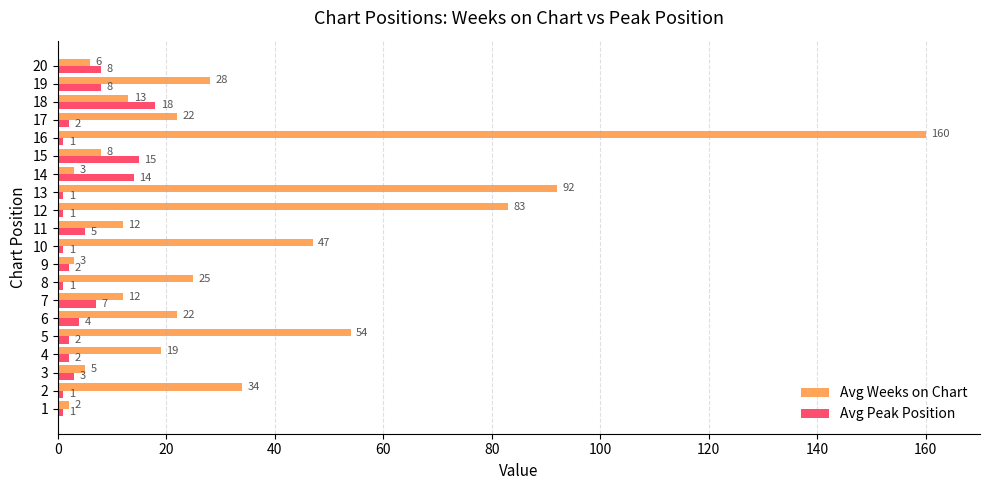

The value of Avg Peak Position at 20 is 8. True or false?

True